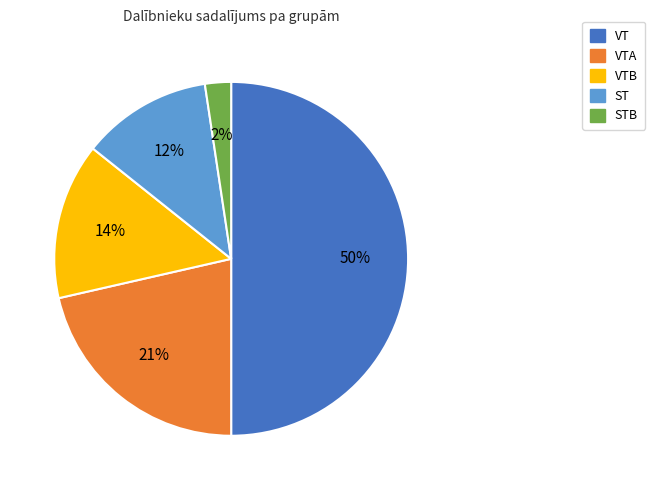

Combined, do VTA and STB account for over 50%?

No